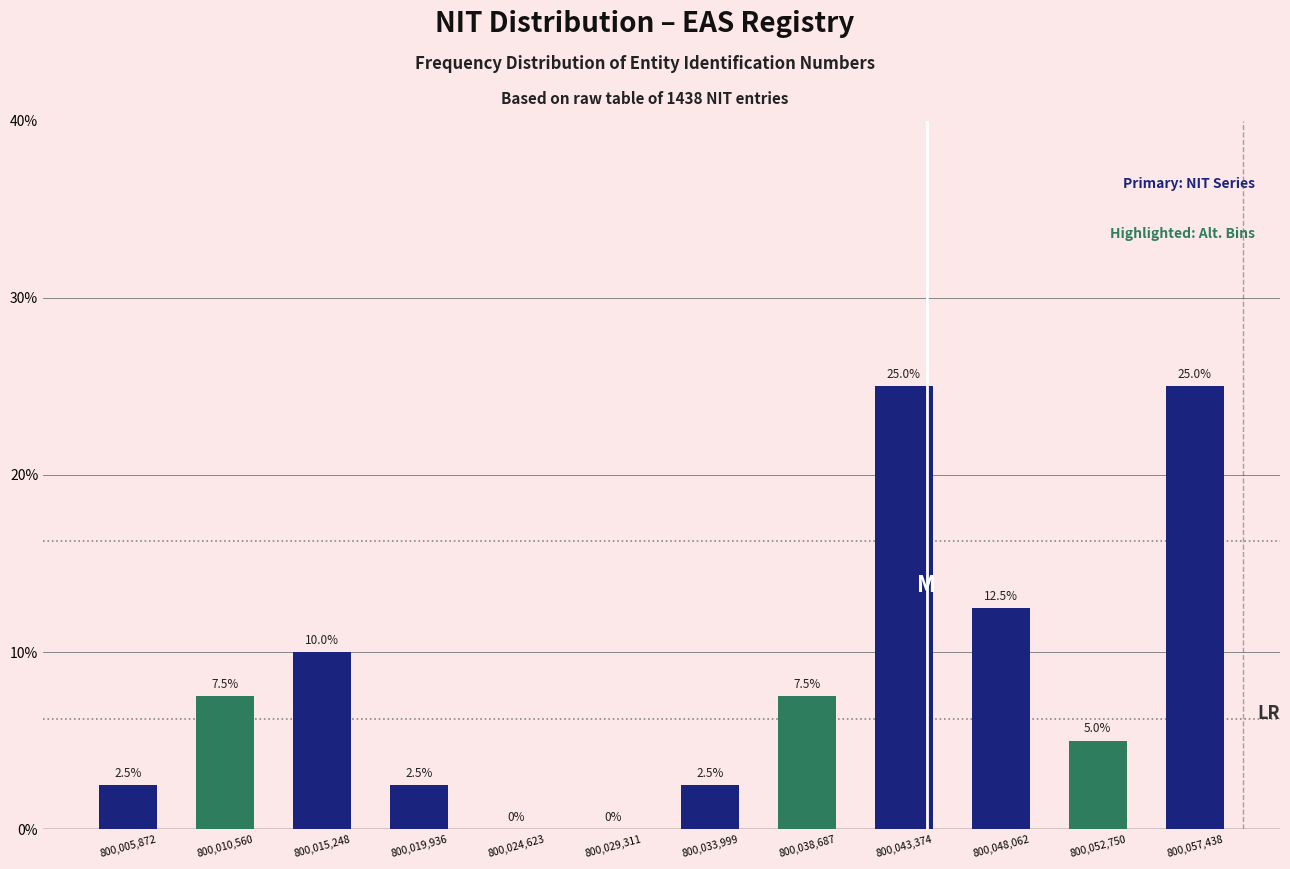

How tall is the bar that spans 800003500 to 800008000 on the x-axis? The bar edges are not printed on the chart, so give them approximately, as read against the axis.

2.5